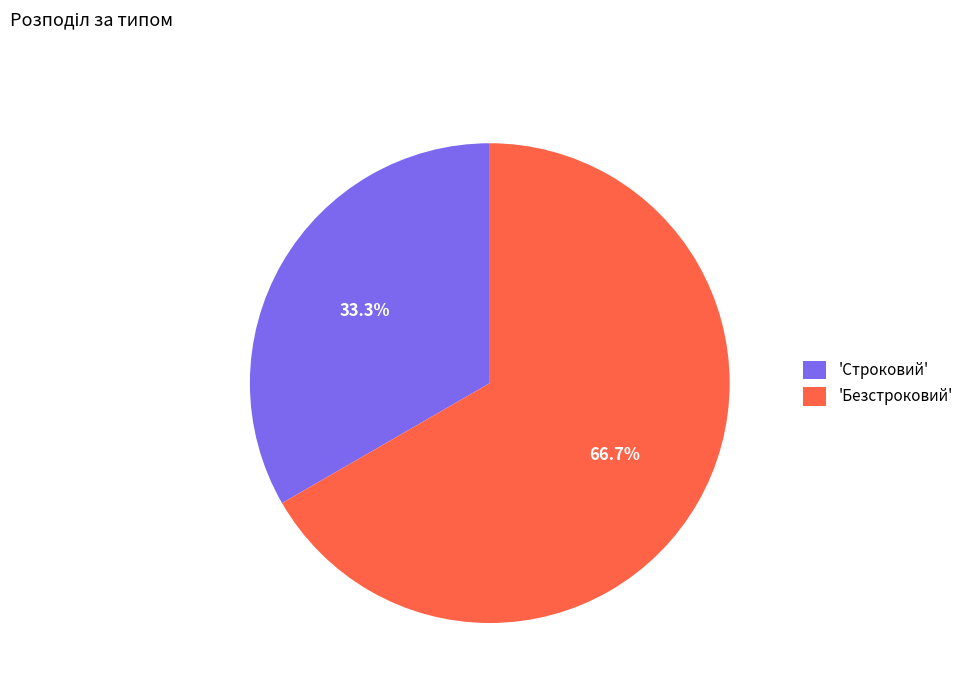

What is the majority slice?

'Безстроковий'